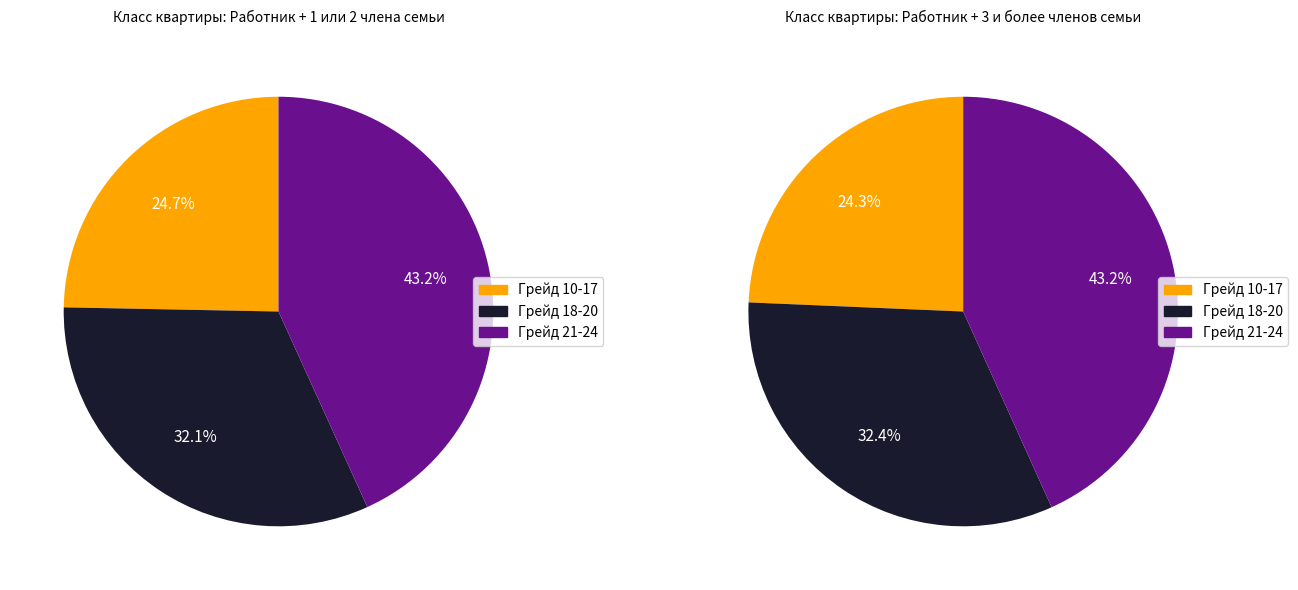

Do Грейд 10-17 (40000) and Грейд 21-24 (70000) together represent more than half of the pie?

Yes